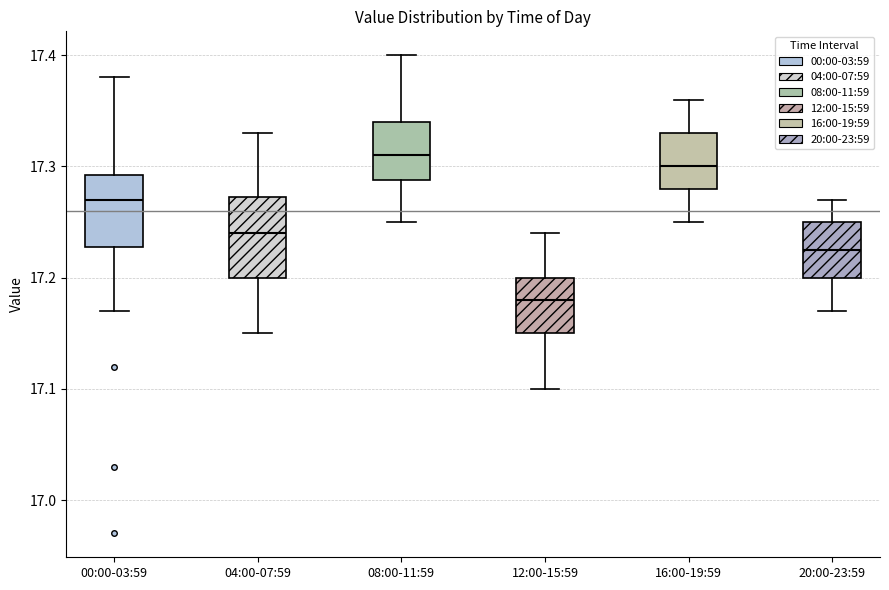

Which box has the lowest median line?

12:00-15:59